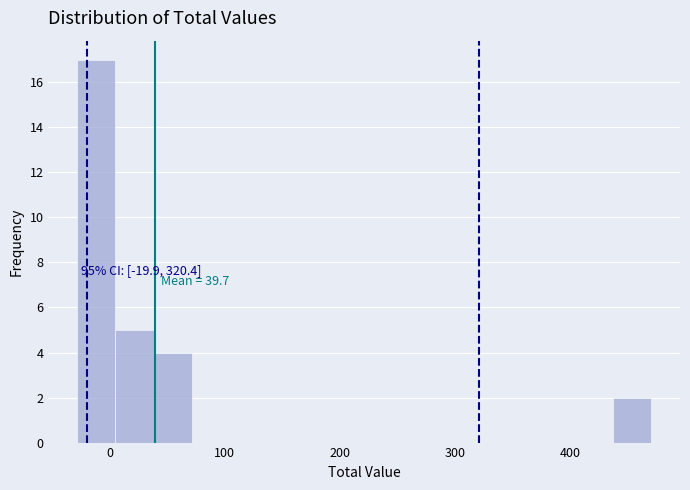

Around what value on the x-axis is the tallest bar? Give the approximate position of its centre, as read against the axis.

-10